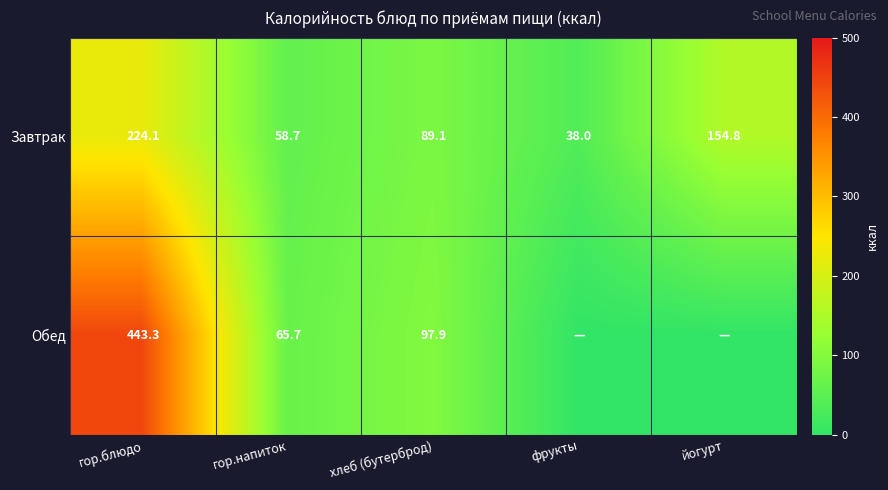

Which category has the highest value in the Завтрак series?

гор.блюдо